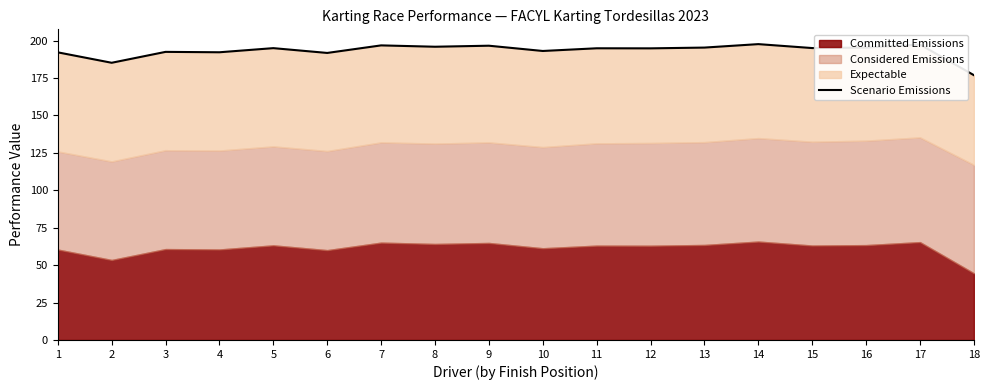

How many lines are shown in the chart?

1